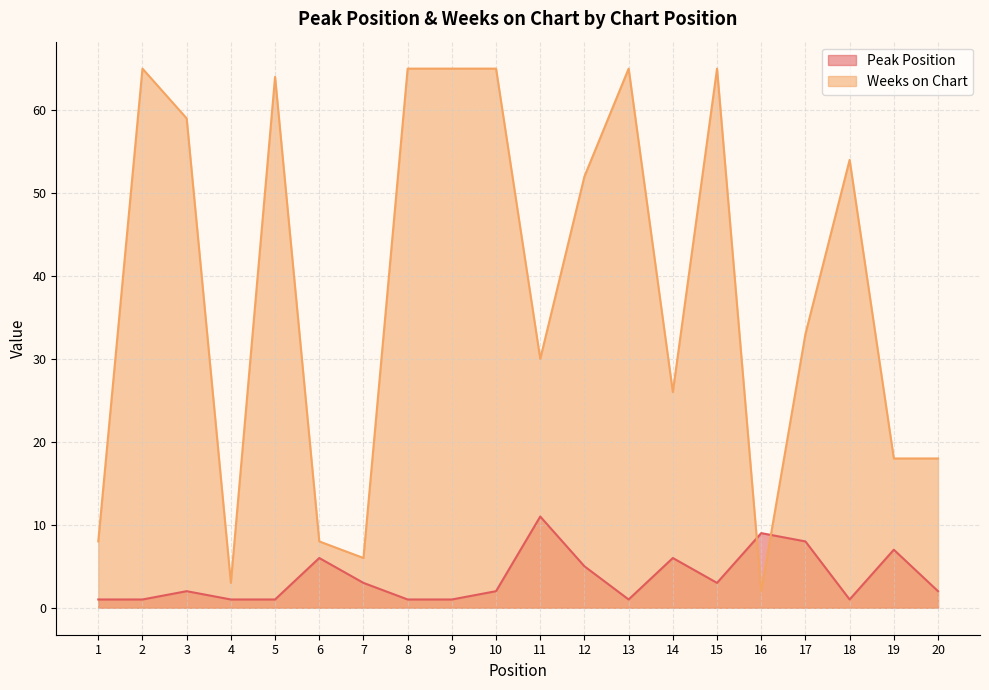

At 11, list the series in order from largest to smallest.

Weeks on Chart, Peak Position